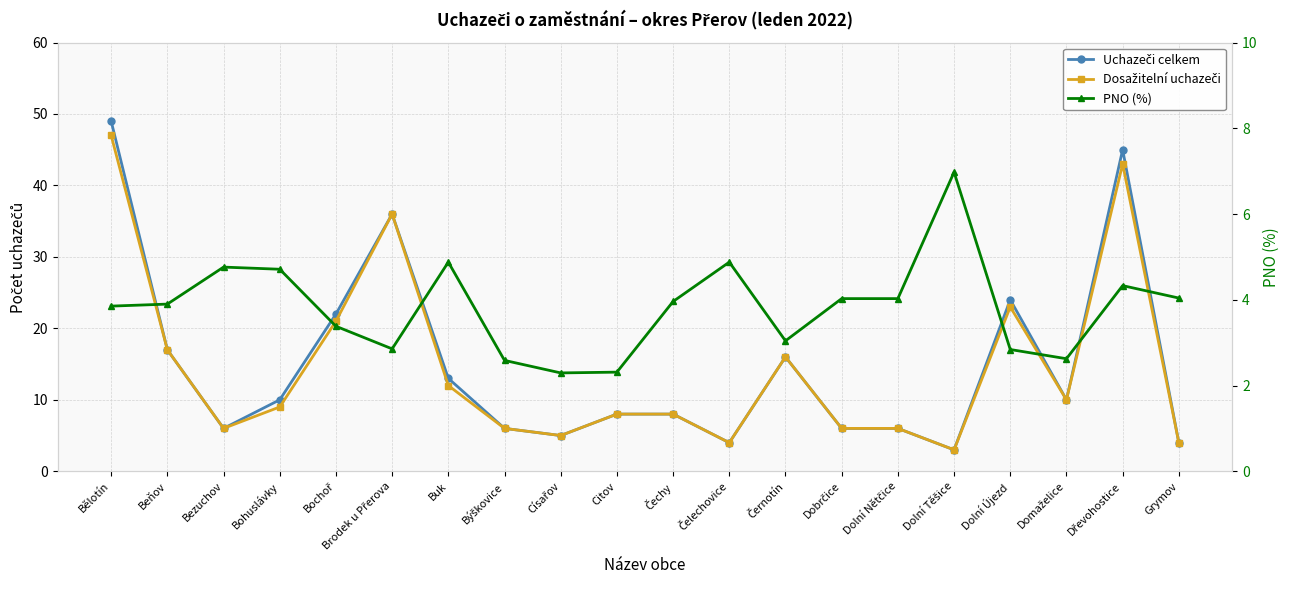

In Dosažitelní uchazeči, how many points are lower than both neighbors (excluding endpoints)?

5